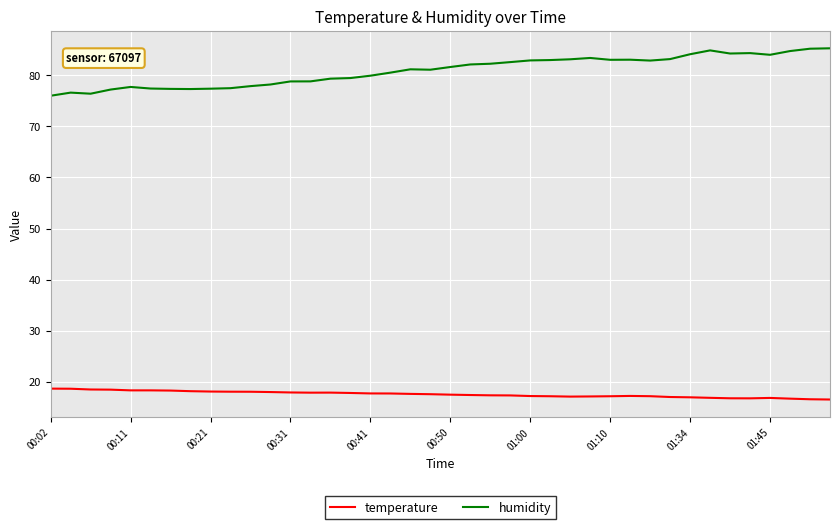

What is the lowest value of the humidity series?

76.0